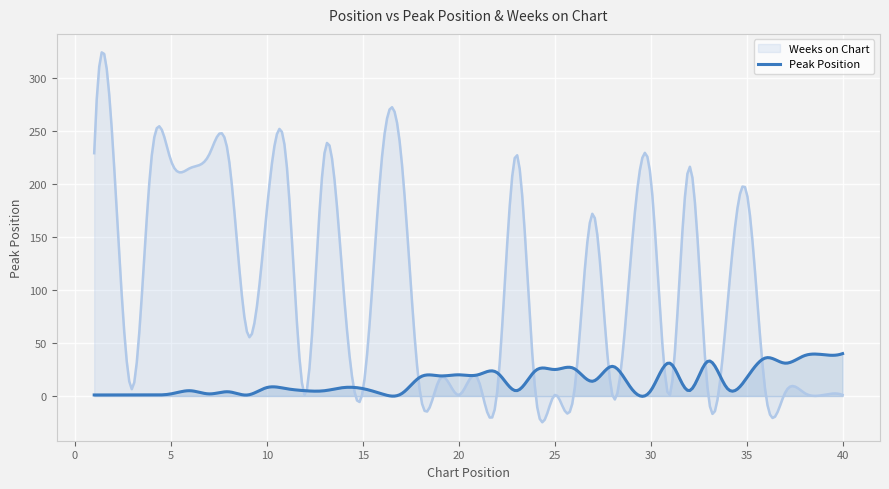

Which series has the largest total across all categories?

Weeks on Chart